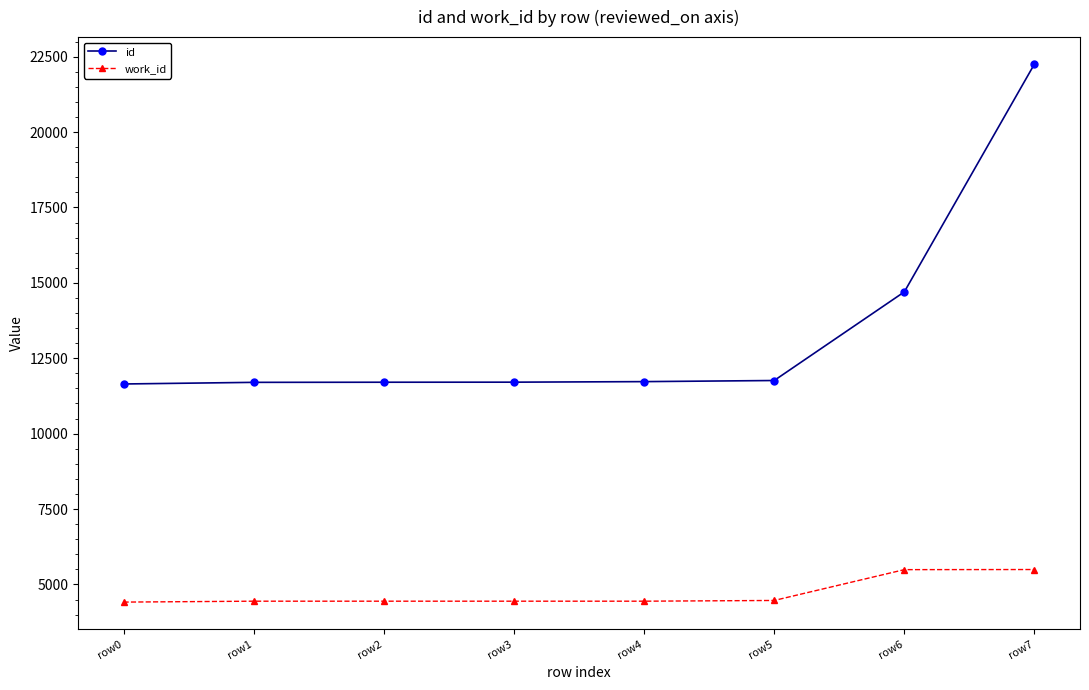

Which series has the largest range (max minus min)?

id